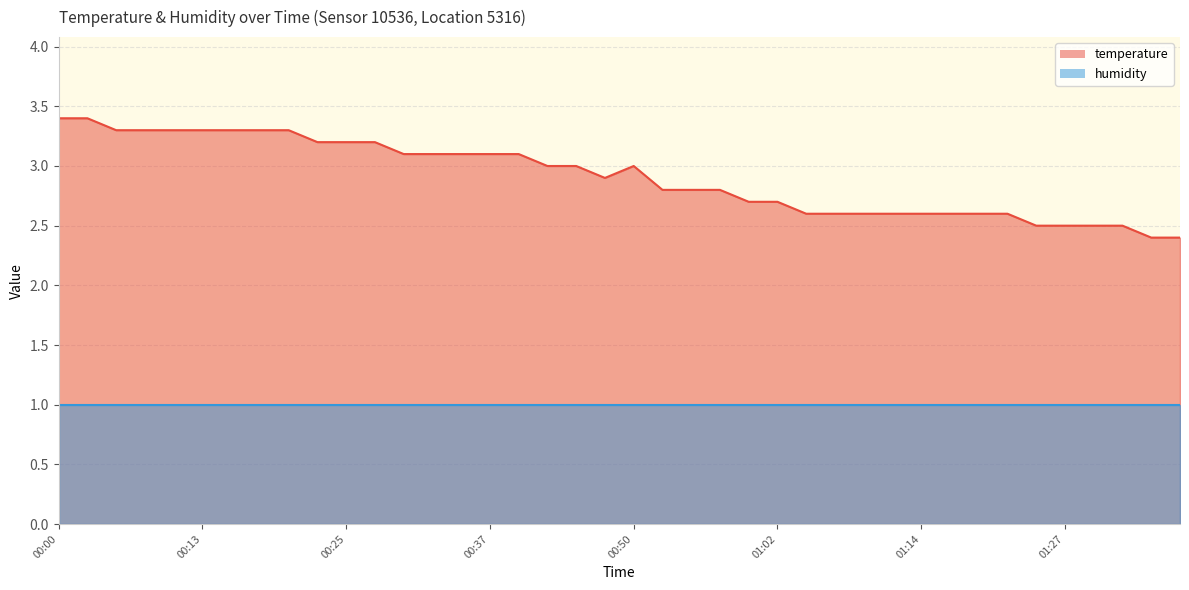

What is the value of the 7th point from the left?

3.3